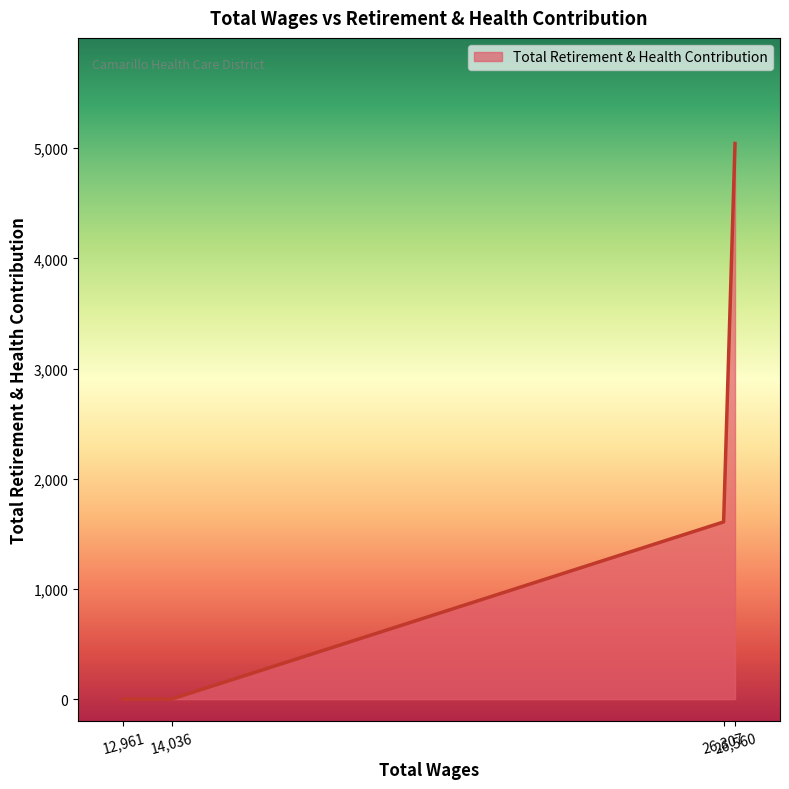

How many series are shown in this chart?

1